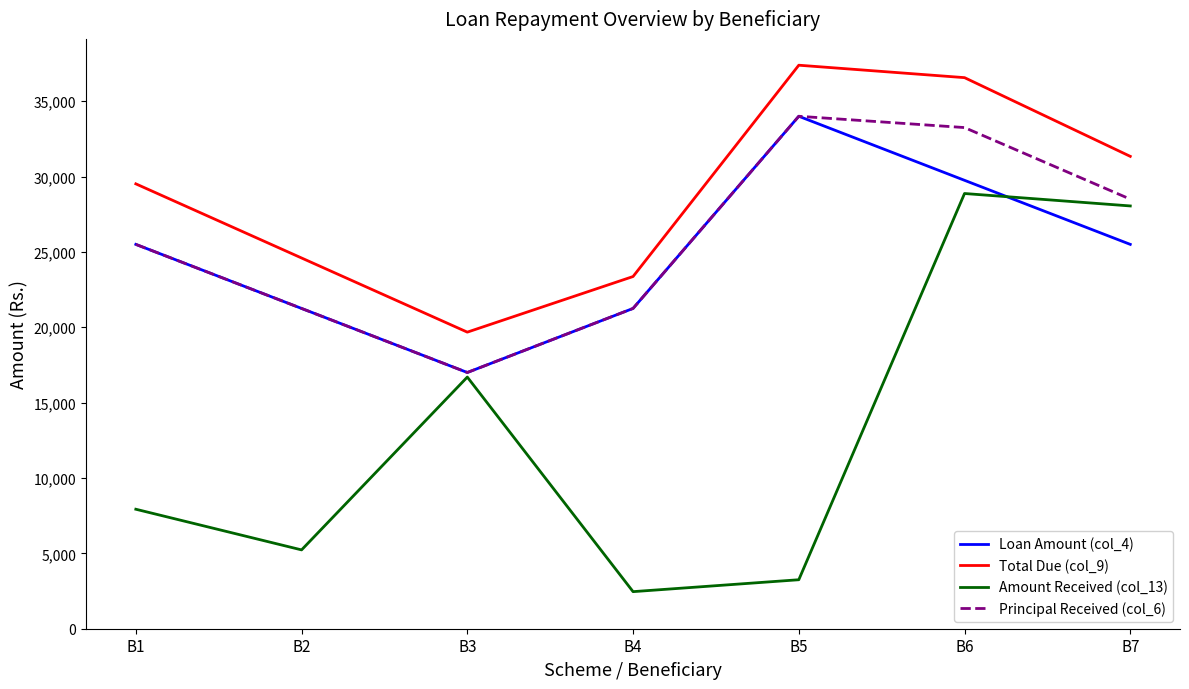

Is the value of Loan Amount (col_4) at B6 greater than the value of Amount Received (col_13) at B1?

Yes